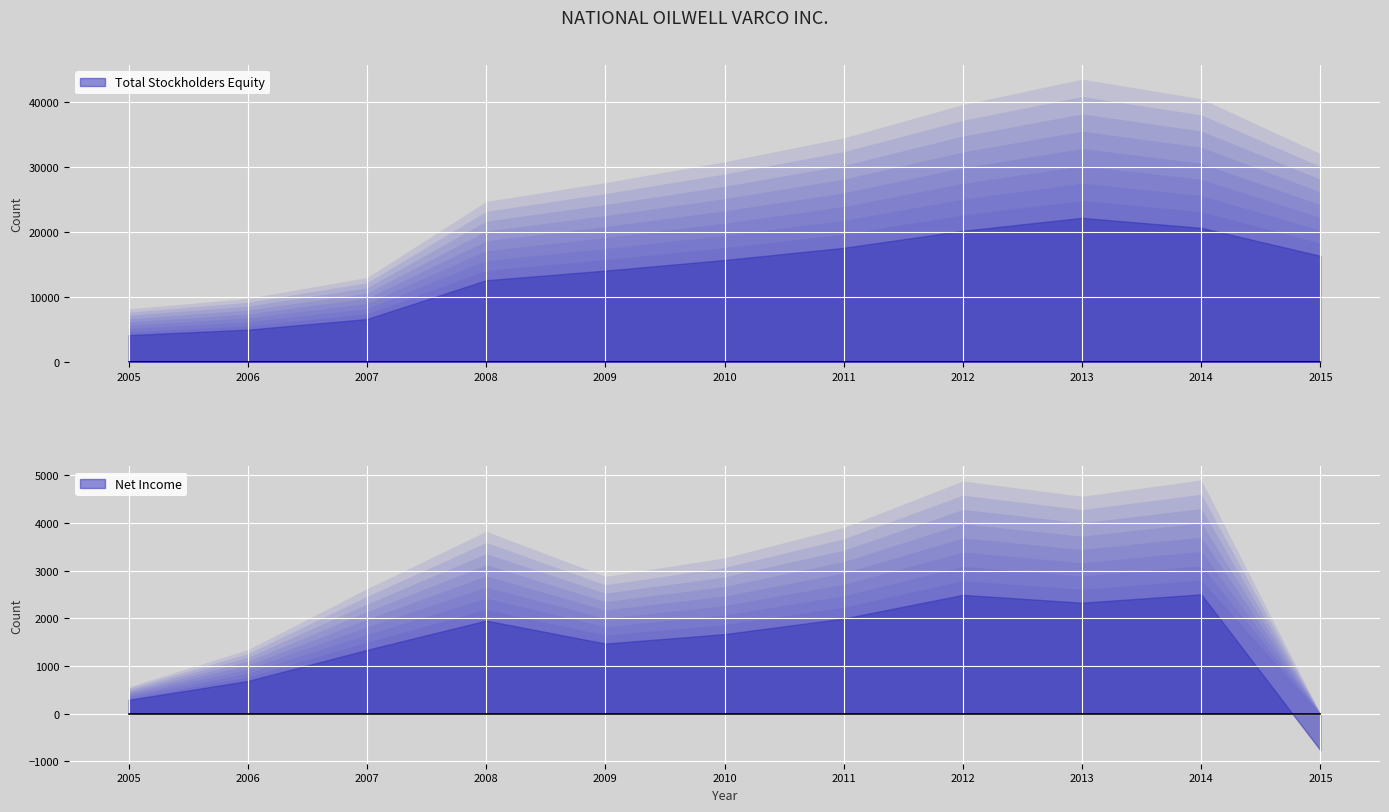

What is the total value across all series at 2006?

5708